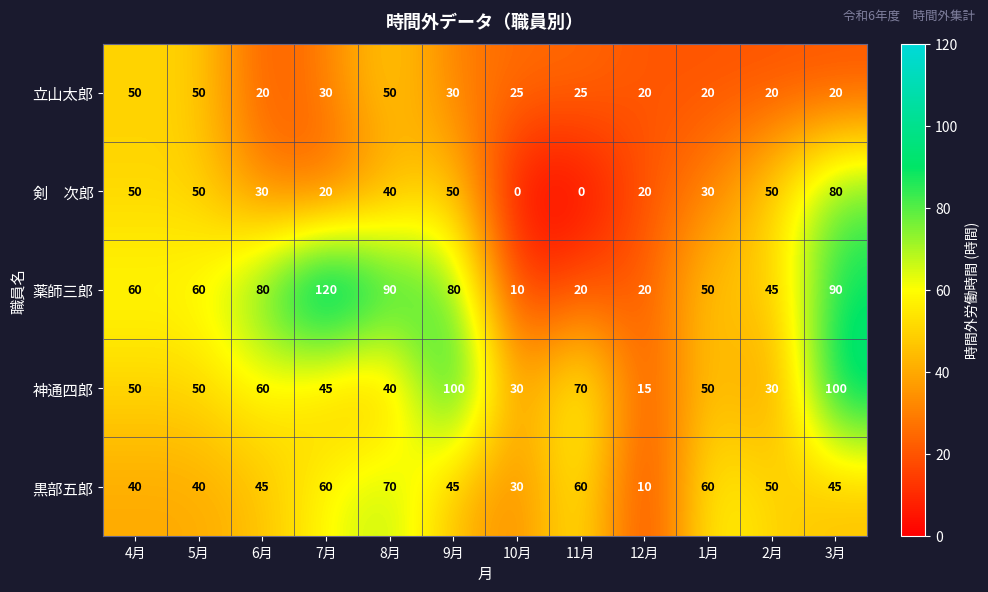

Is it true that 神通四郎 equals 45 at 7月?

True